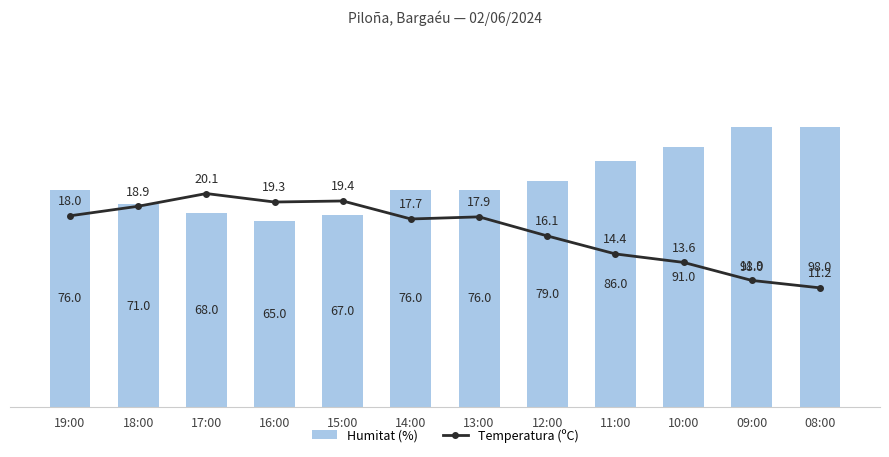

At which label does Humitat (%) first exceed 76?

12:00